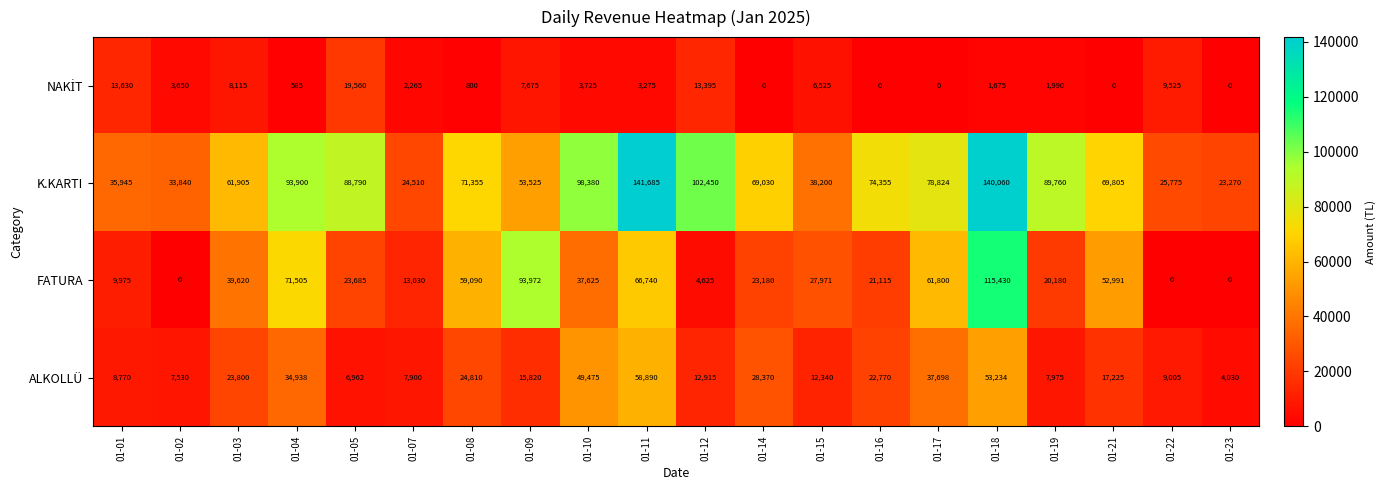

Count the number of data series in this chart.

4